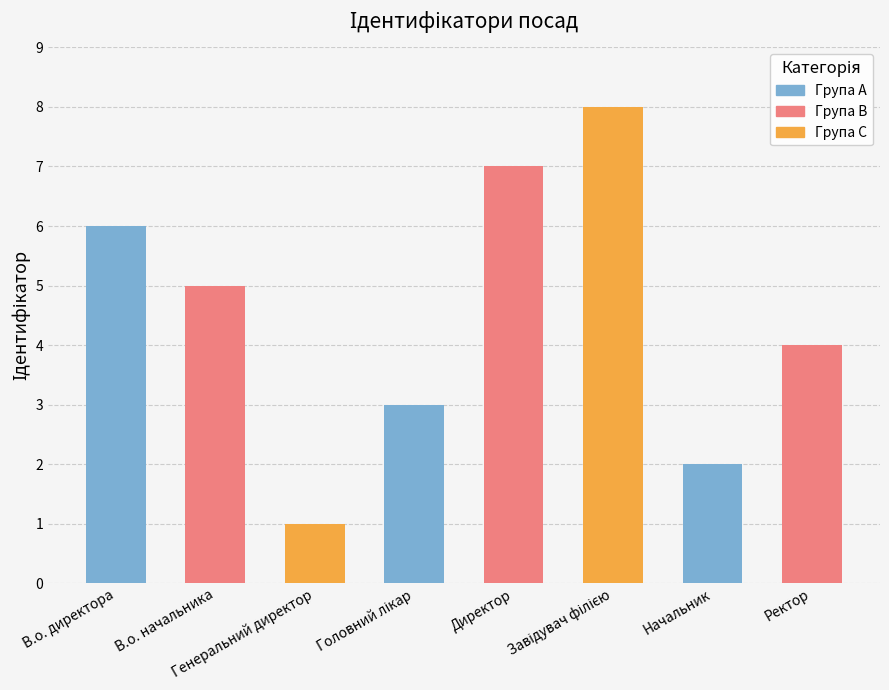

The value at В.о. начальника is 5. True or false?

True